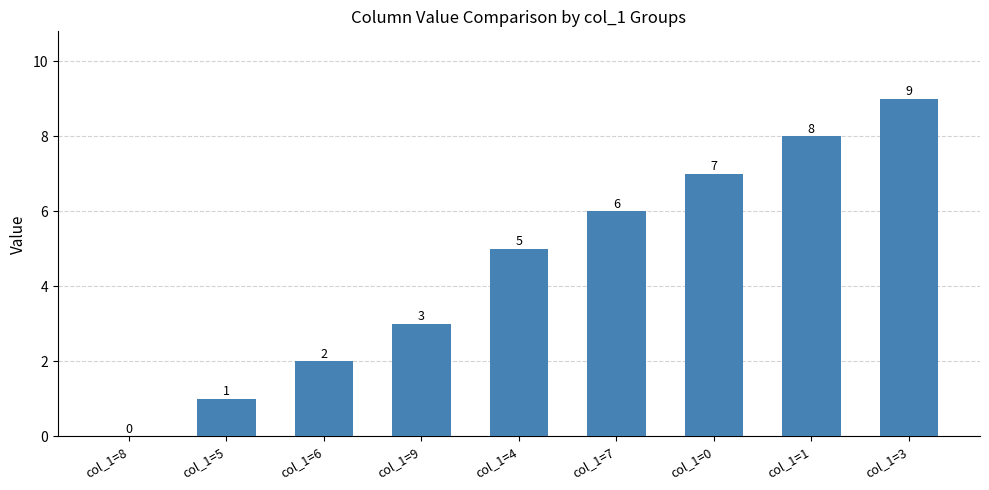

Which label corresponds to the largest value in the chart?

col_1=3